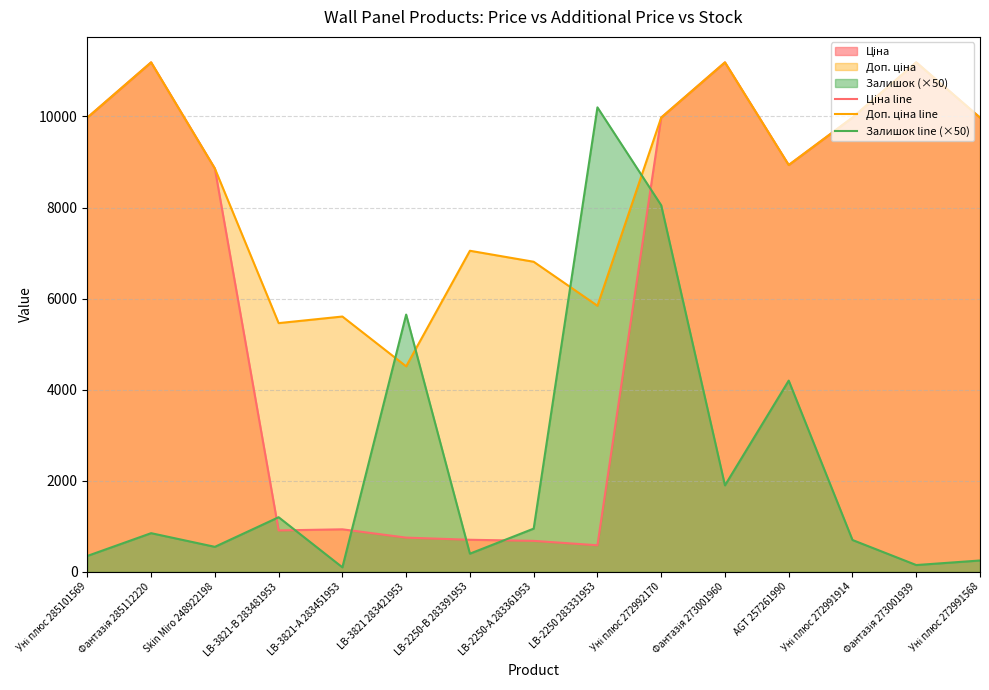

What position from the left is LB-3821 283421953?

6